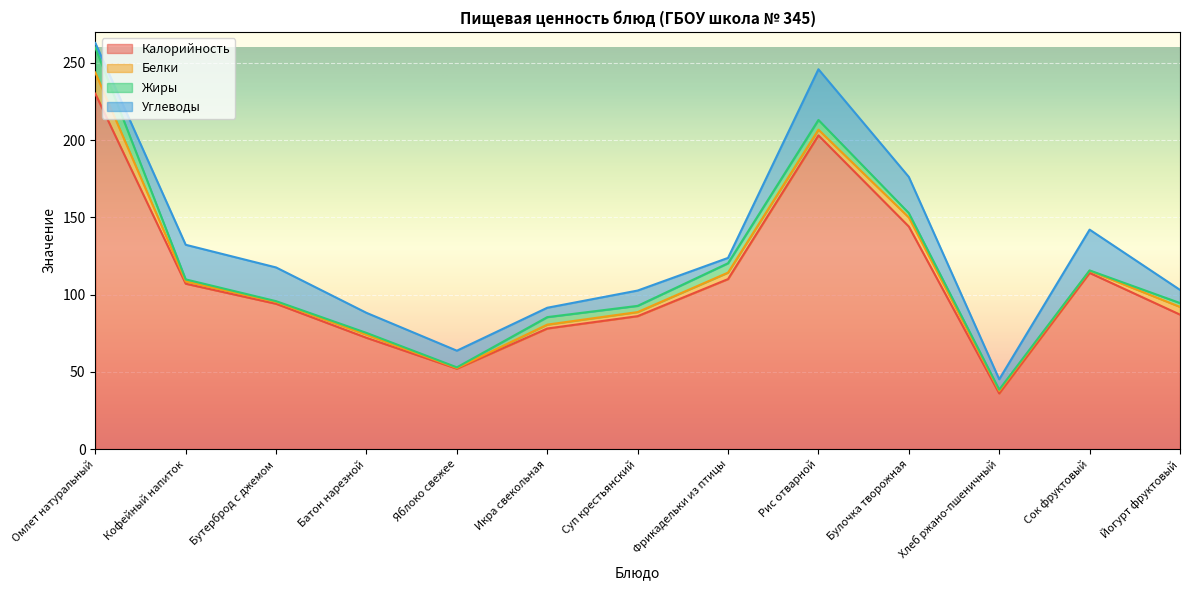

At Рис отварной, list the series in order from largest to smallest.

Калорийность, Углеводы, Жиры, Белки